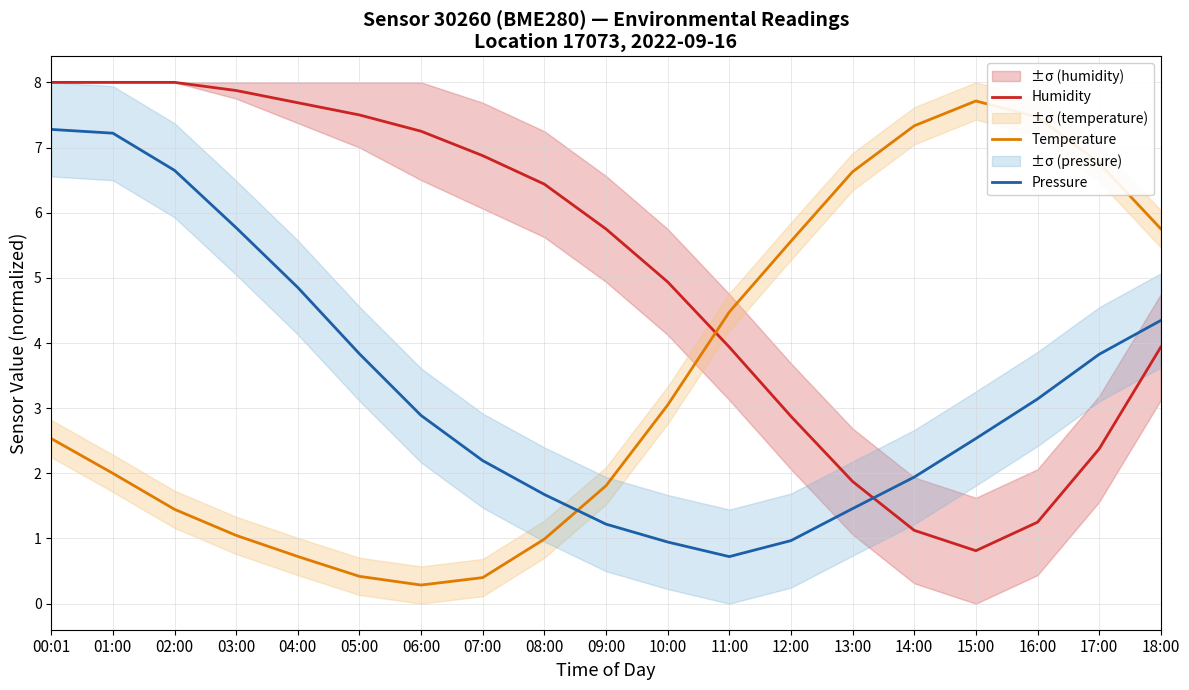

Which has a higher value, 11:00 or 07:00?

07:00